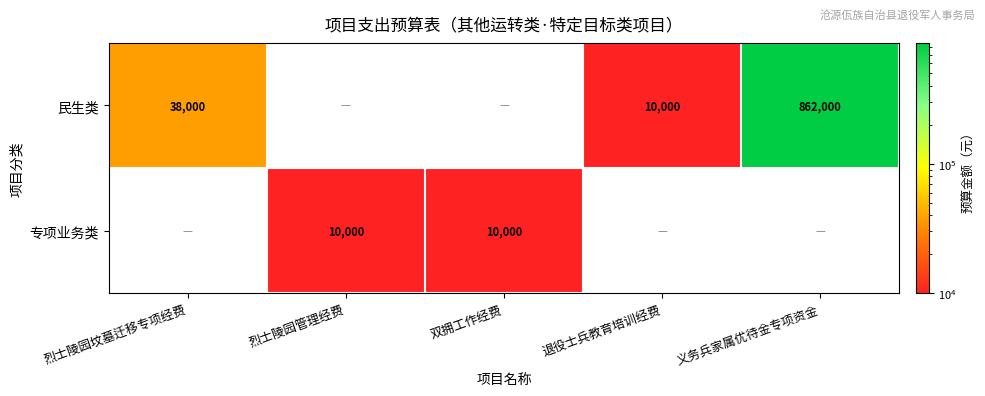

What is the sum of the 专项业务类 values at 双拥工作经费 and 烈士陵园管理经费?

20000